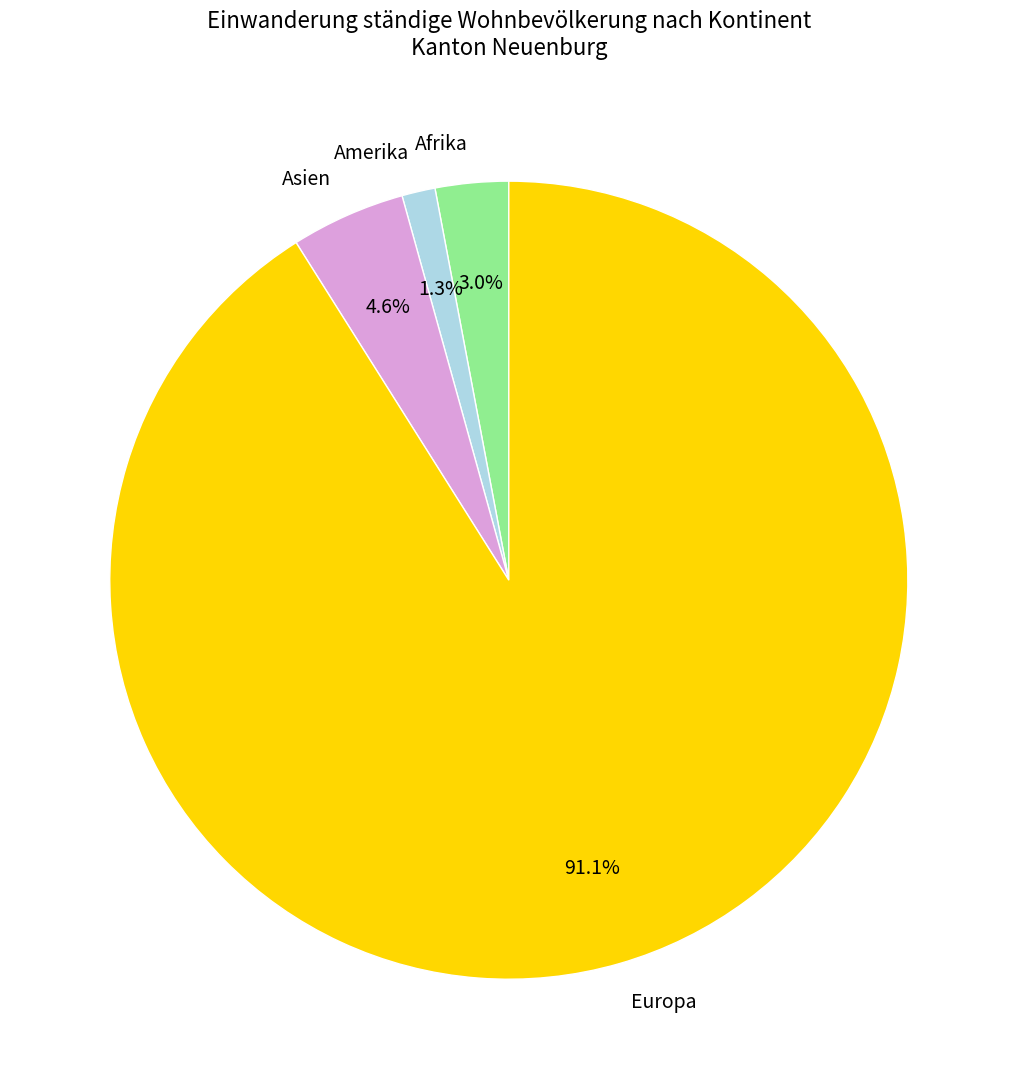

To the nearest percent, what portion does Amerika represent?

1%